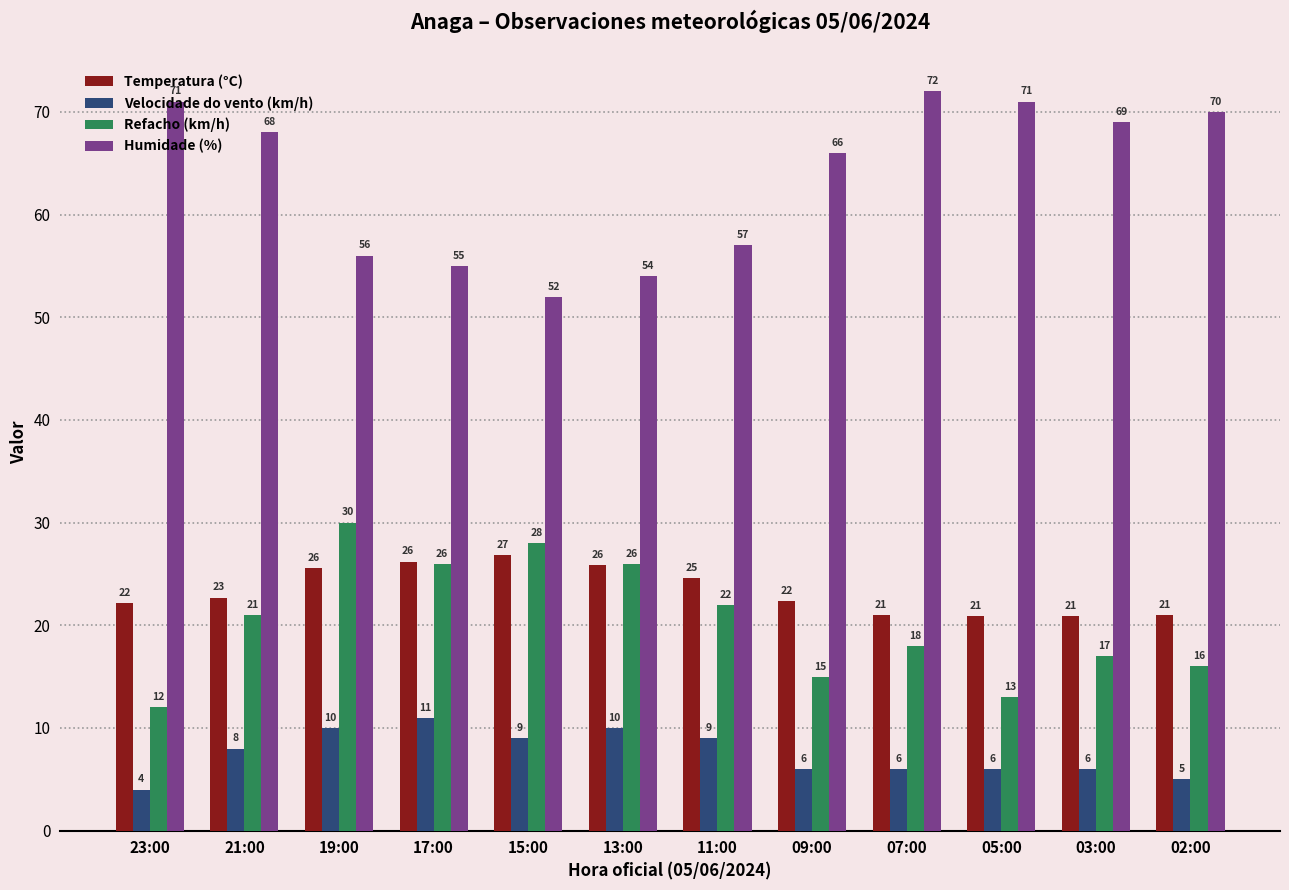

Where does the Humidade (%) series first go above 68?

23:00